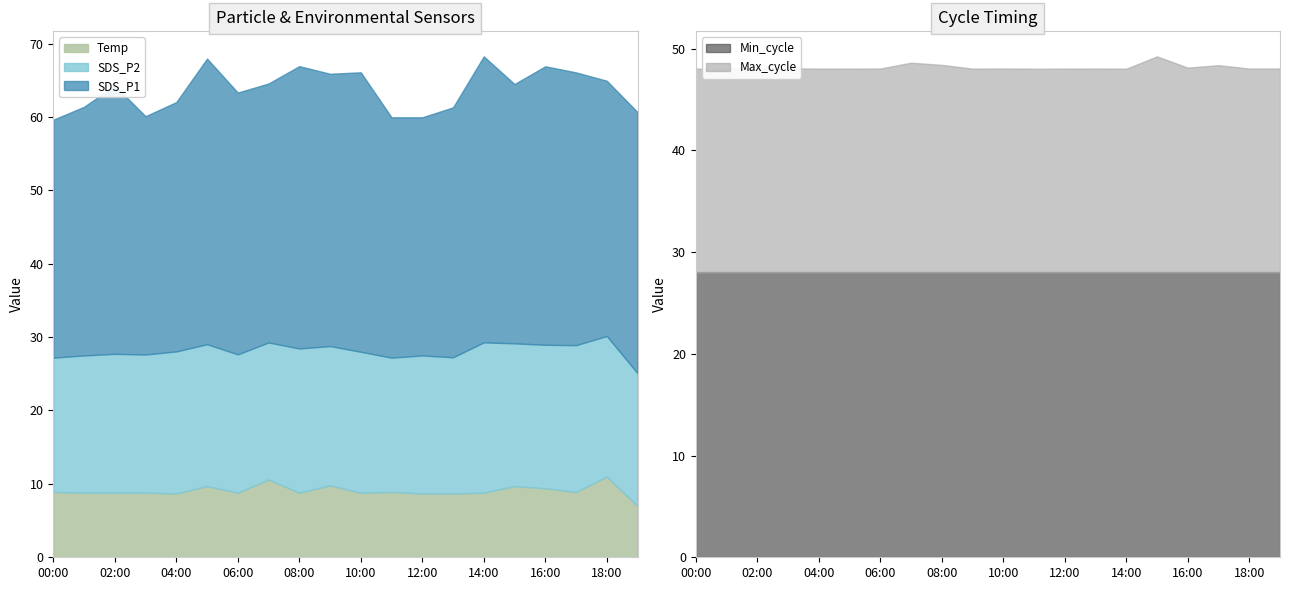

What is the highest value of the Temp series?

11.0